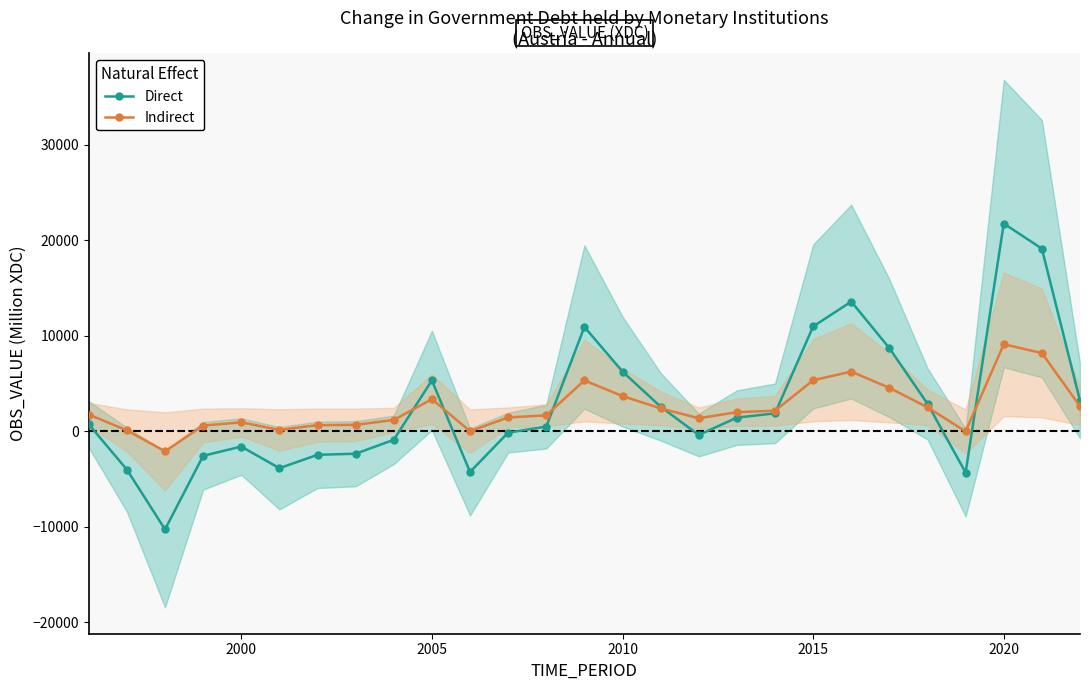

What is the lowest value of the Indirect series?

-2097.3